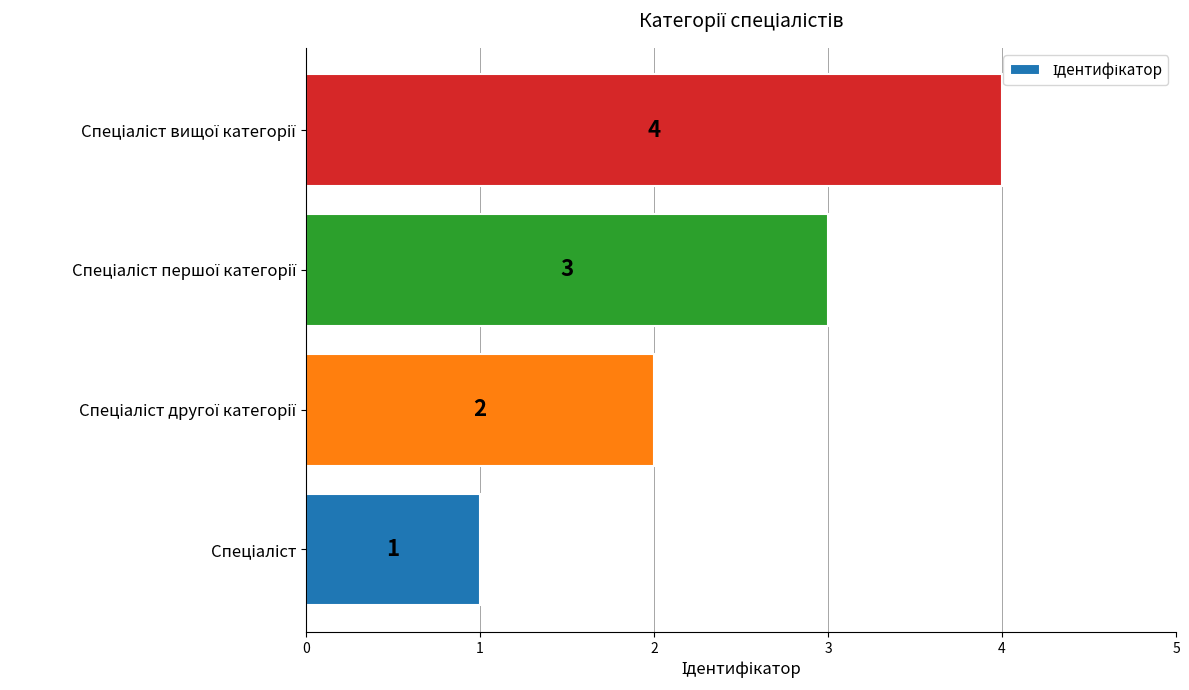

What is the maximum value shown in the chart?

4